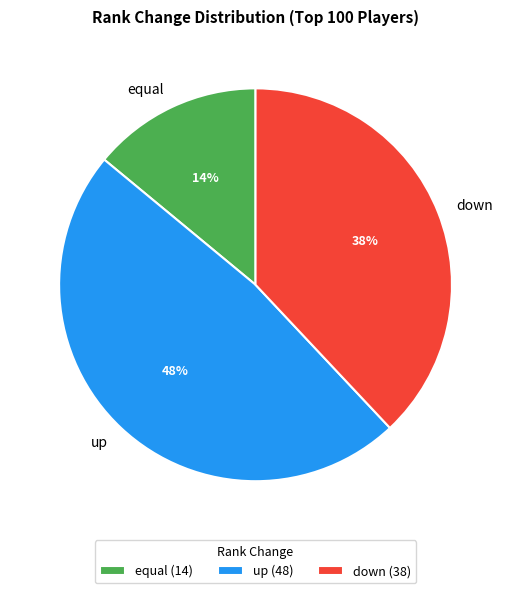

To the nearest percent, what is the combined percentage of down and up?

86%